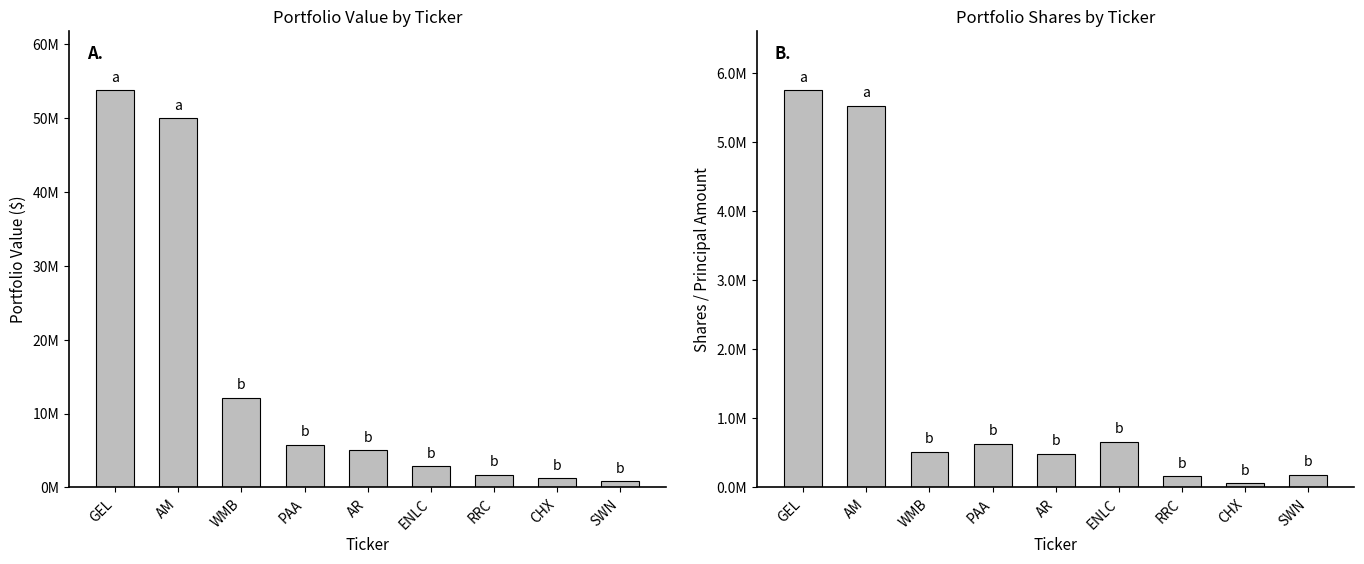

What position from the left is PAA?

4